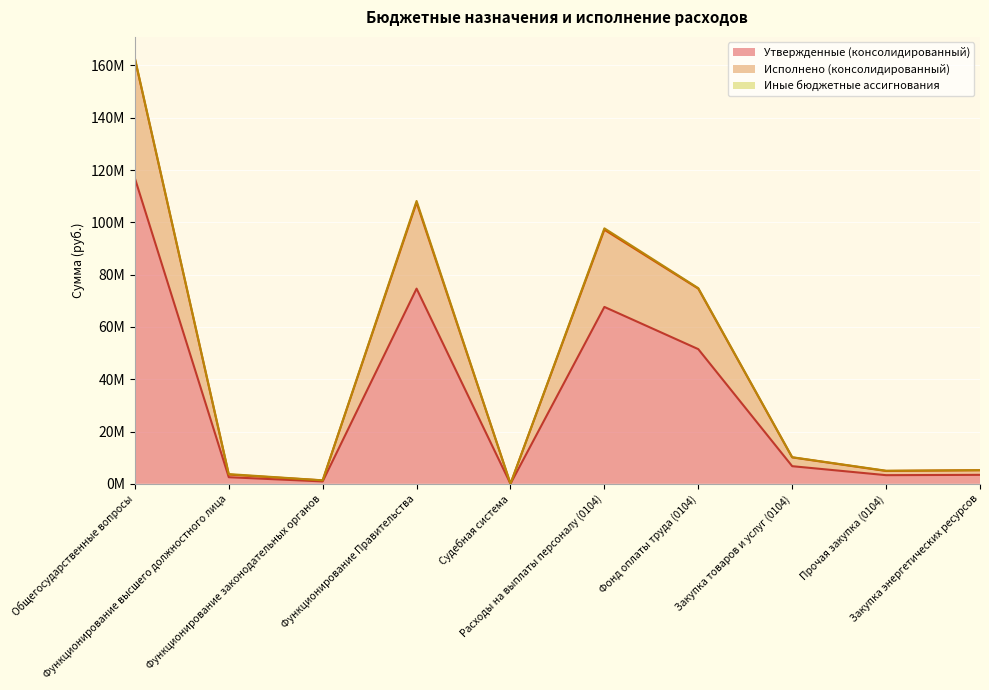

How many lines are shown in the chart?

3